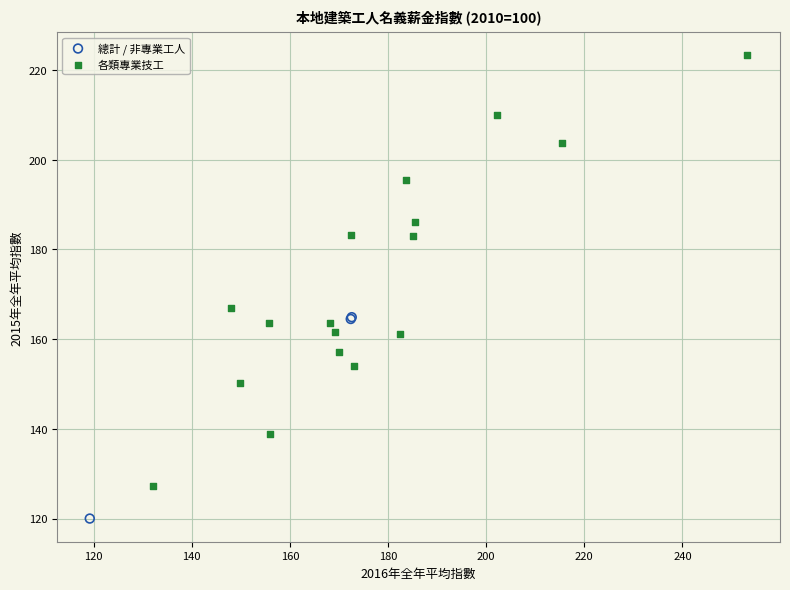

Which series reaches the maximum Y coordinate?

各類專業技工